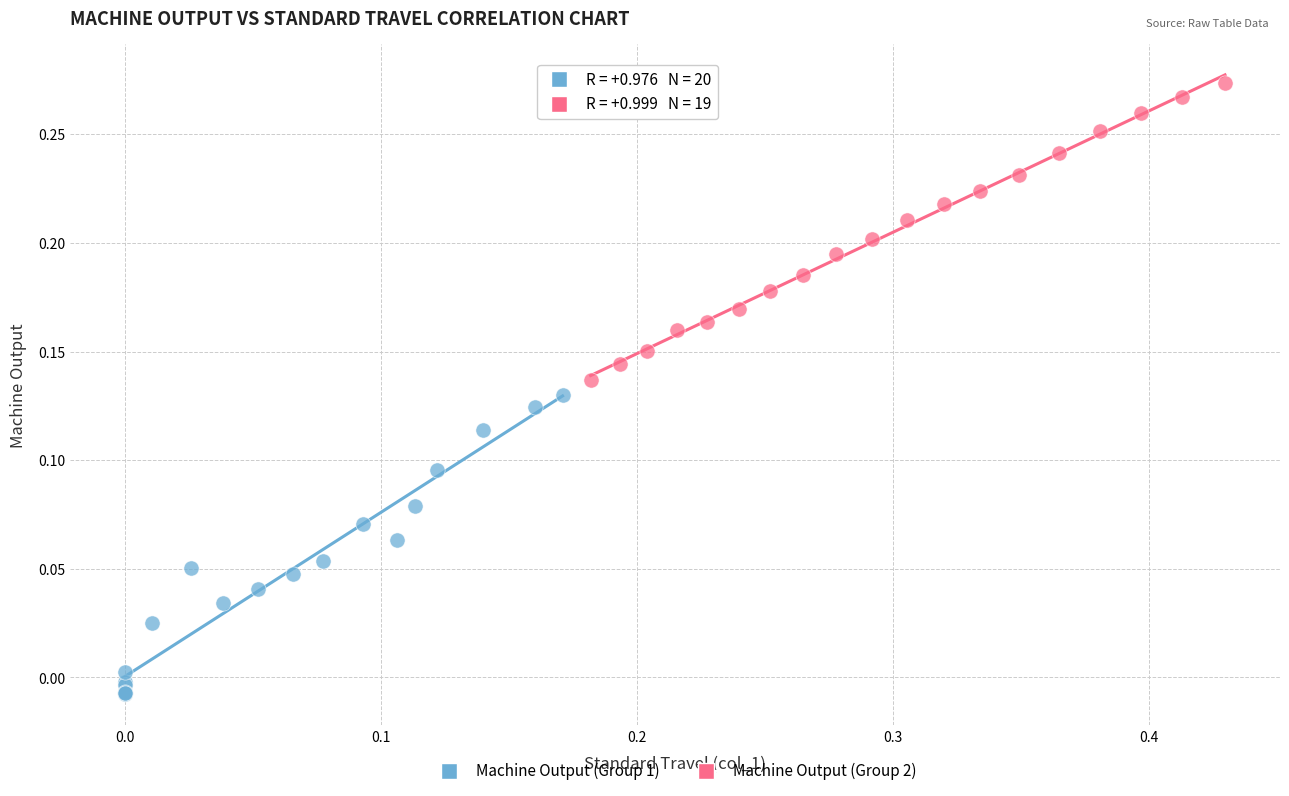

Which series has the widest spread of Y values?

Machine Output (Group 1)